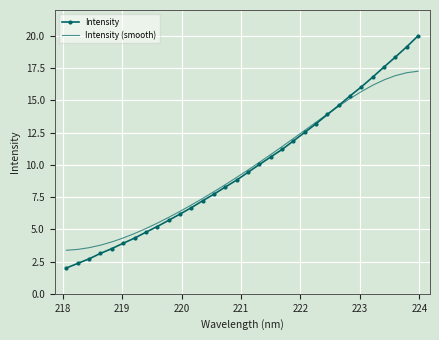

What is the minimum value for Intensity?

2.0